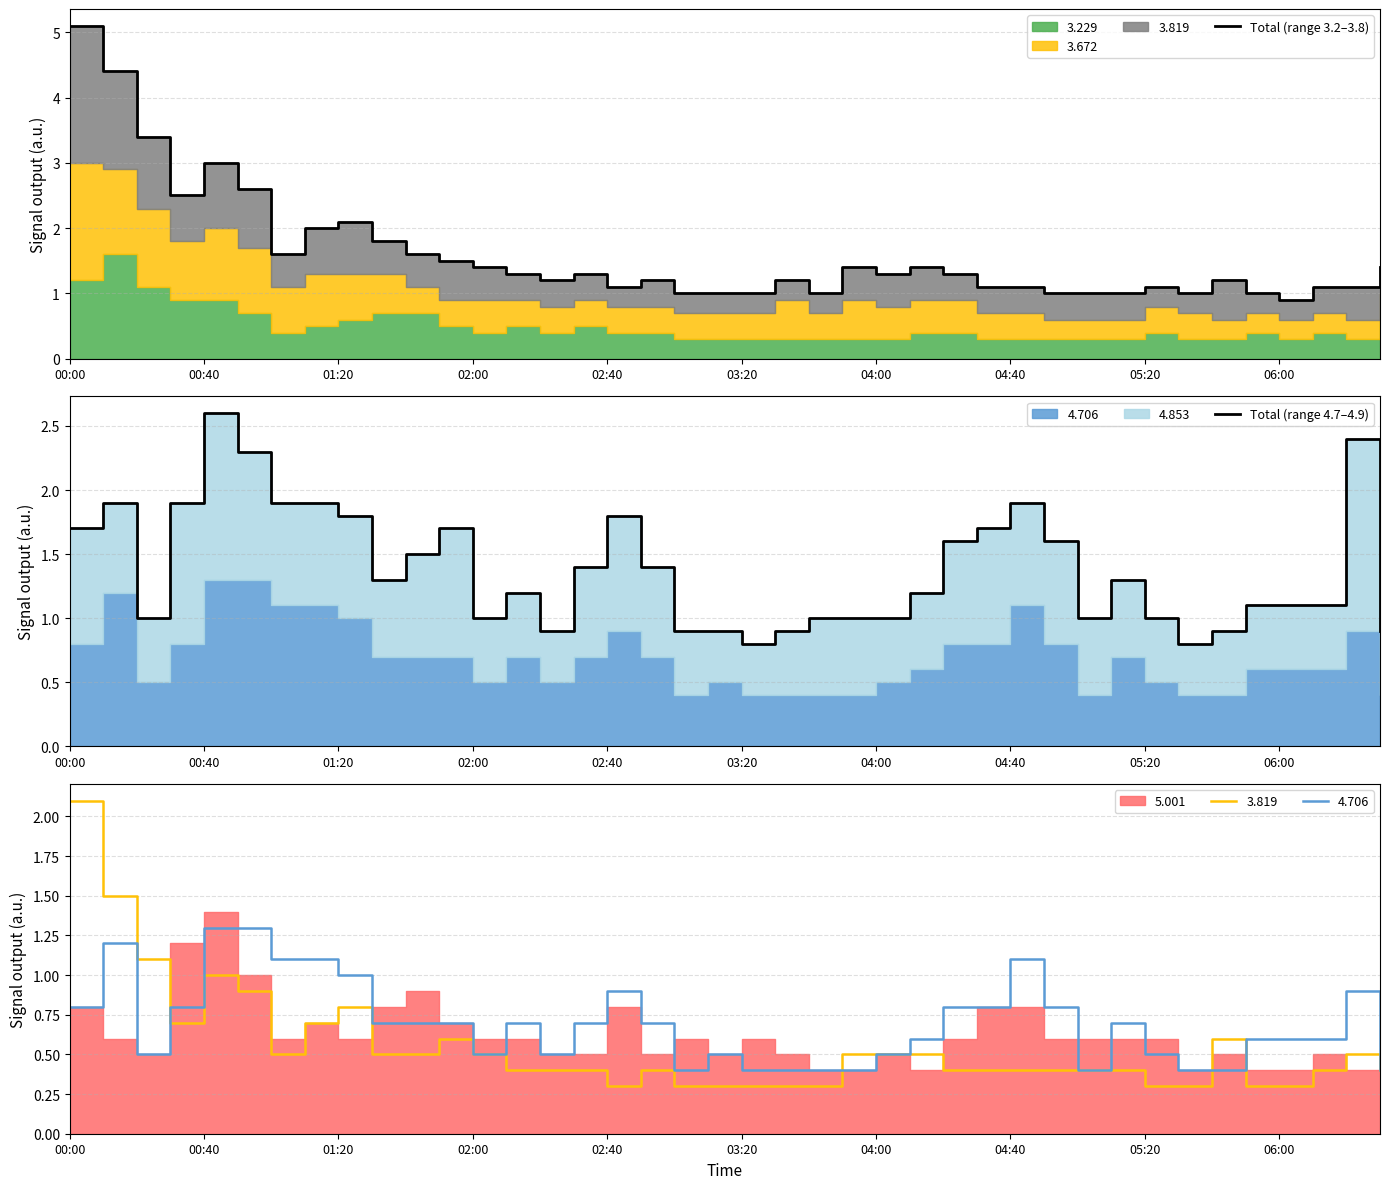

Is it true that Total (range 3.2–3.8) equals 1.7 at 27?

False